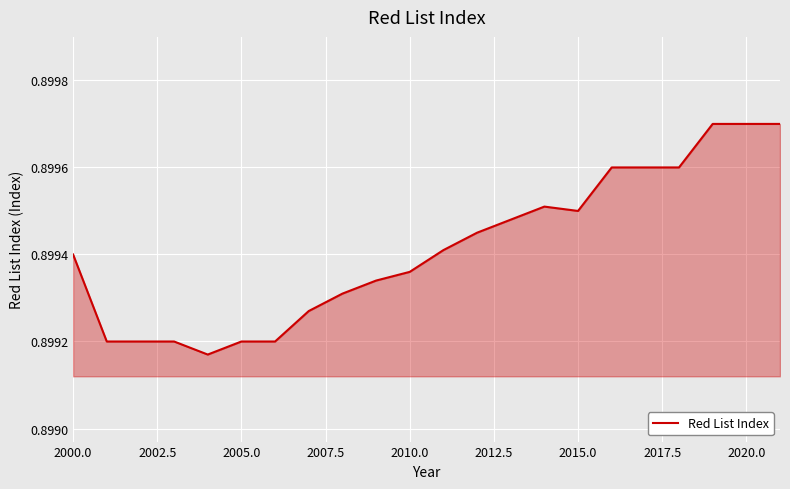

Between 2005.0 and 2015.0, which is larger?

2015.0